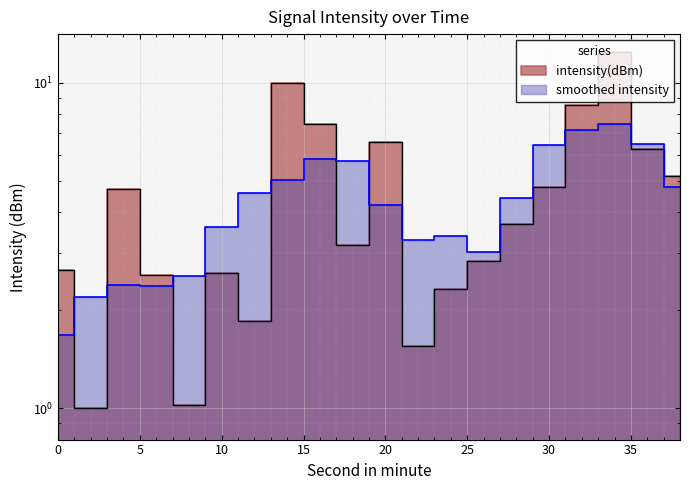

How many data points are above 3?

11